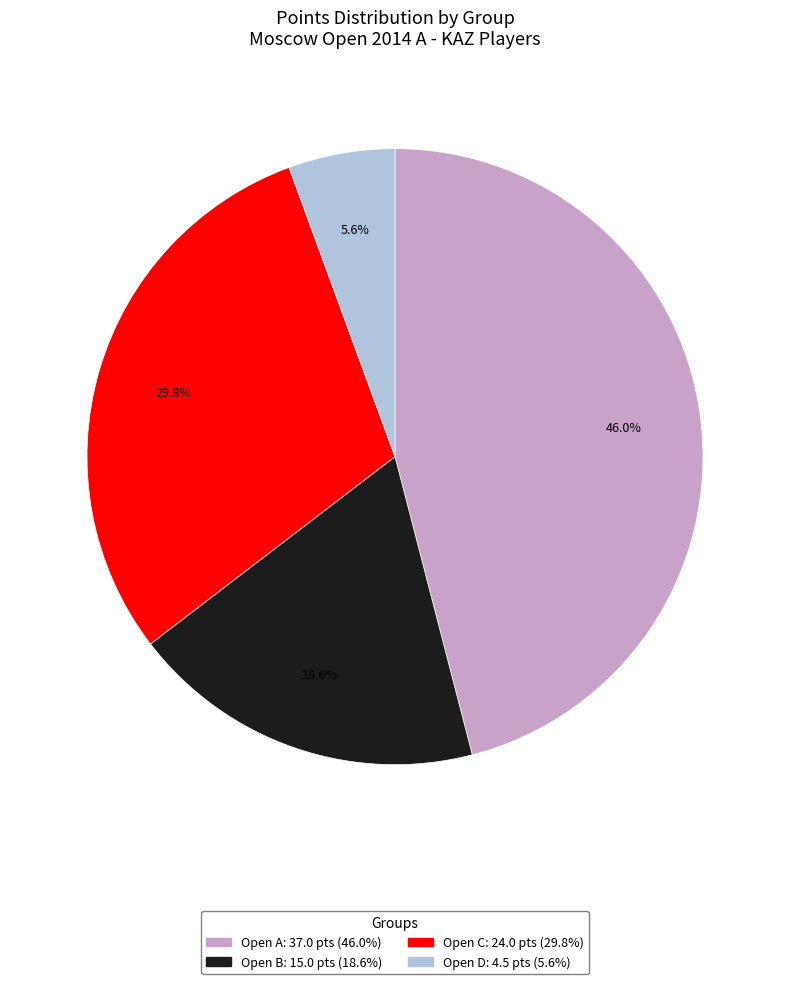

Rank the categories by value from highest to lowest.

Open A, Open C, Open B, Open D